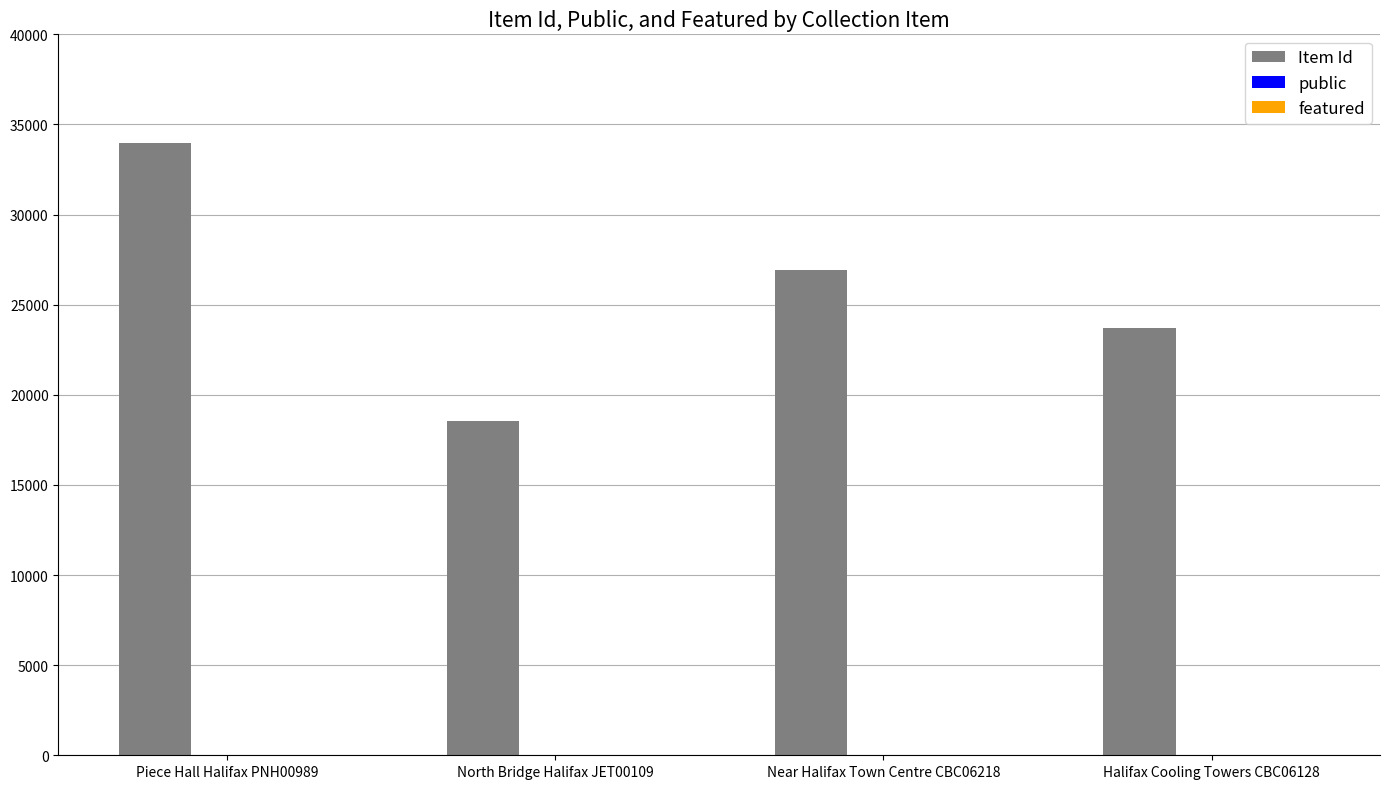

Where is Item Id nearest to the value 26261?

Near Halifax Town Centre CBC06218